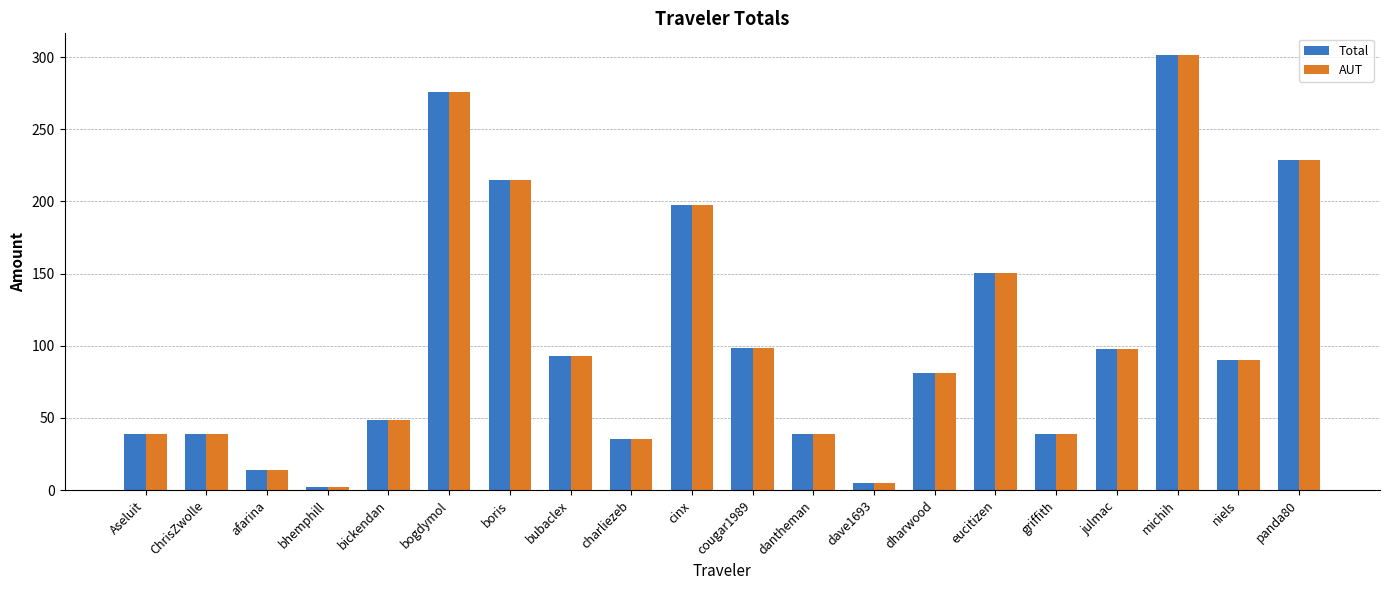

How many groups of bars are there?

20